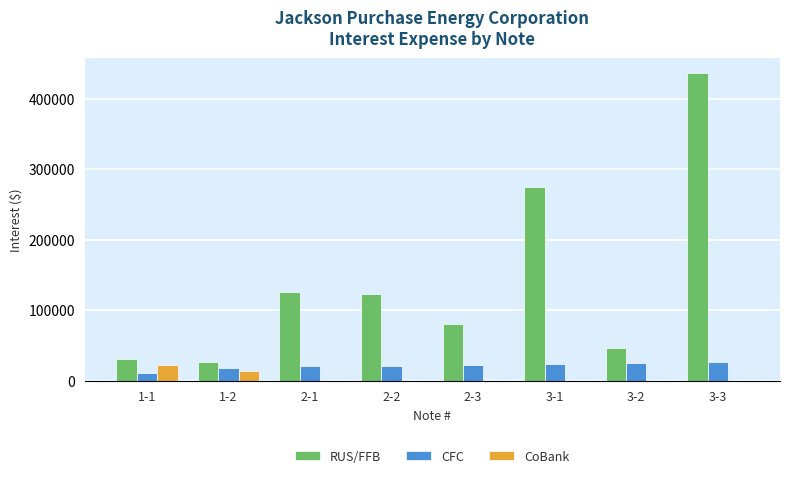

Where does the RUS/FFB series first go above 122791?

2-1